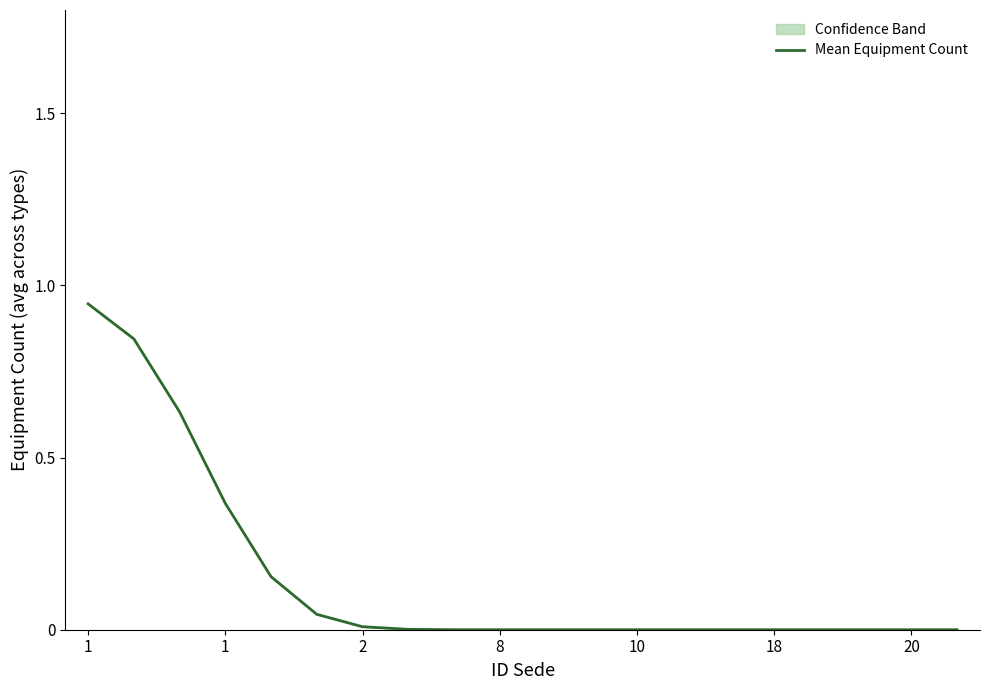

How many lines are shown in the chart?

1